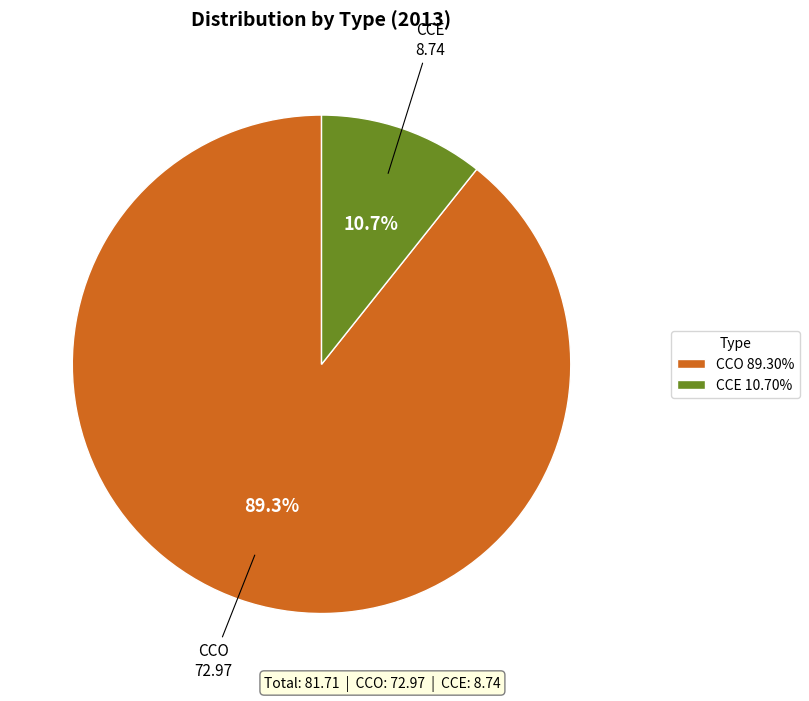

What is the largest slice in the pie chart?

CCO